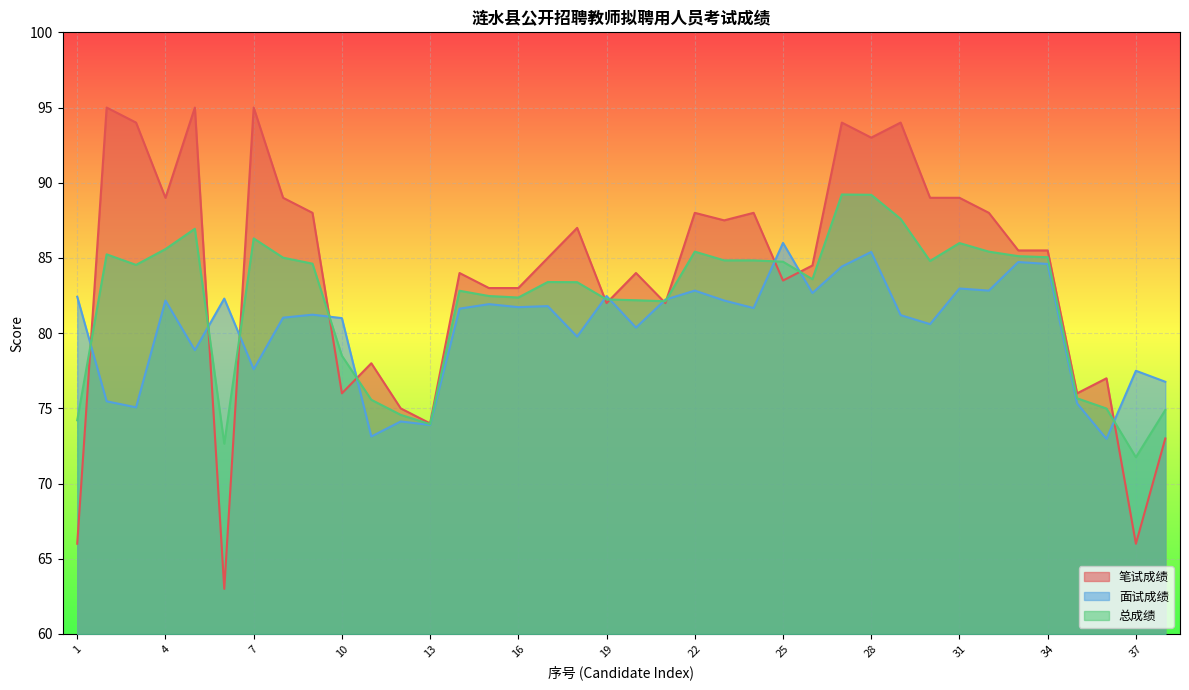

Reading left to right, list all the values displayed in this chart.

笔试成绩: 66.0	95.0	94.0	89.0	95.0	63.0	95.0	89.0	88.0	76.0	78.0	75.0	74.0	84.0	83.0	83.0	85.0	87.0	82.0	84.0	82.0	88.0	87.5	88.0	83.5	84.5	94.0	93.0	94.0	89.0	89.0	88.0	85.5	85.5	76.0	77.0	66.0	73.0
面试成绩: 82.4	75.5	75.1	82.2	78.9	82.3	77.6	81.0	81.2	81.0	73.1	74.1	73.9	81.6	81.9	81.7	81.8	79.8	82.5	80.4	82.2	82.8	82.2	81.7	86.0	82.7	84.4	85.4	81.2	80.6	83.0	82.8	84.7	84.6	75.3	73.0	77.5	76.8
总成绩: 74.2	85.2	84.5	85.6	86.9	72.7	86.3	85.0	84.6	78.5	75.6	74.6	74.0	82.8	82.5	82.4	83.4	83.4	82.2	82.2	82.1	85.4	84.8	84.8	84.8	83.6	89.2	89.2	87.6	84.8	86.0	85.4	85.1	85.0	75.7	75.0	71.8	74.9